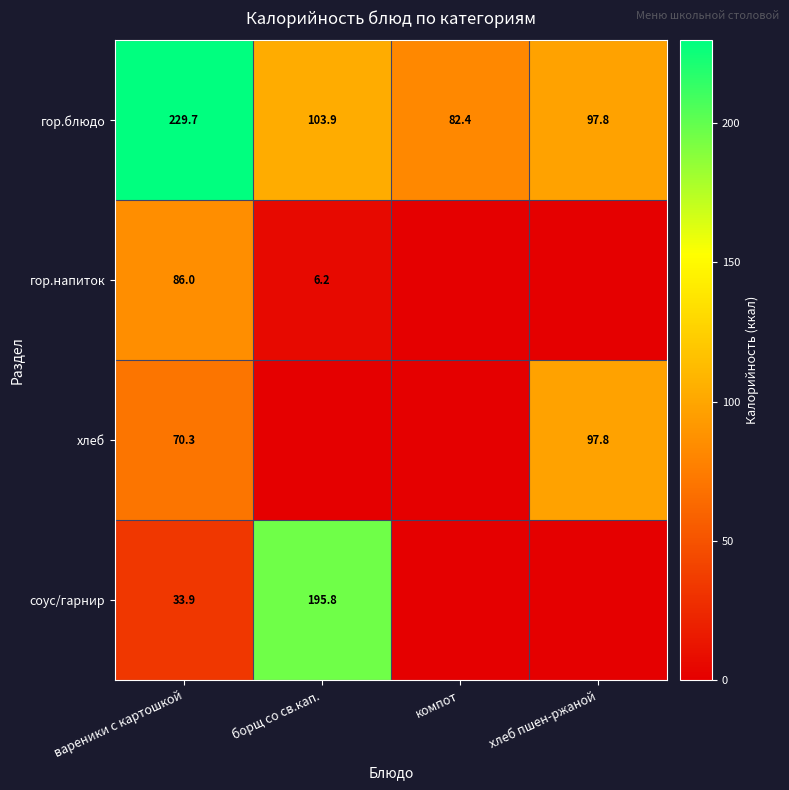

What is the difference between the гор.блюдо values at хлеб пшен-ржаной and компот?

15.4